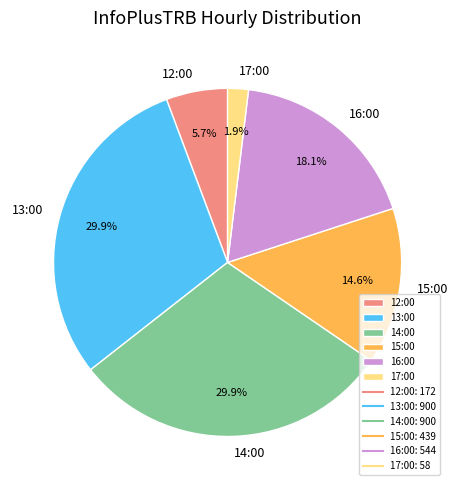

Which slice is the smallest?

17:00